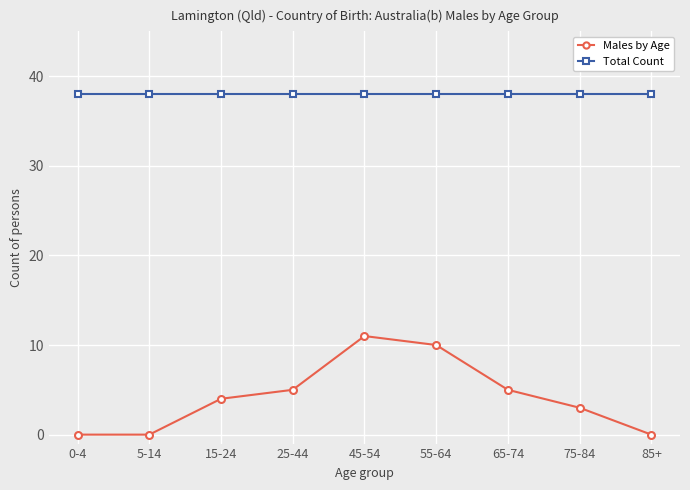

Count the number of data series in this chart.

2